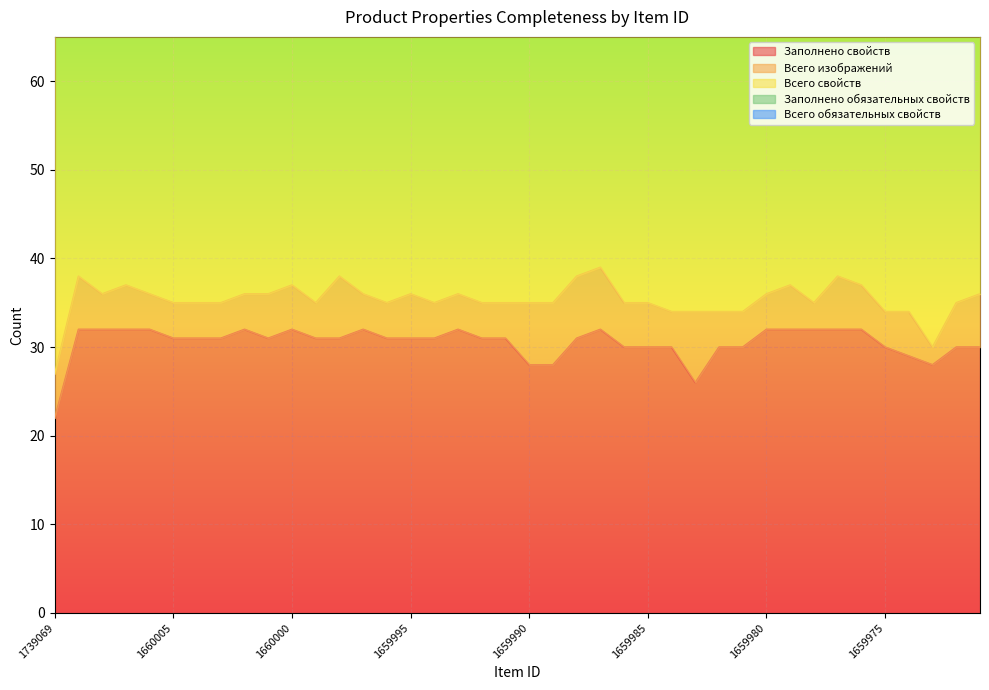

At which label does Заполнено обязательных свойств reach its peak?

1739069